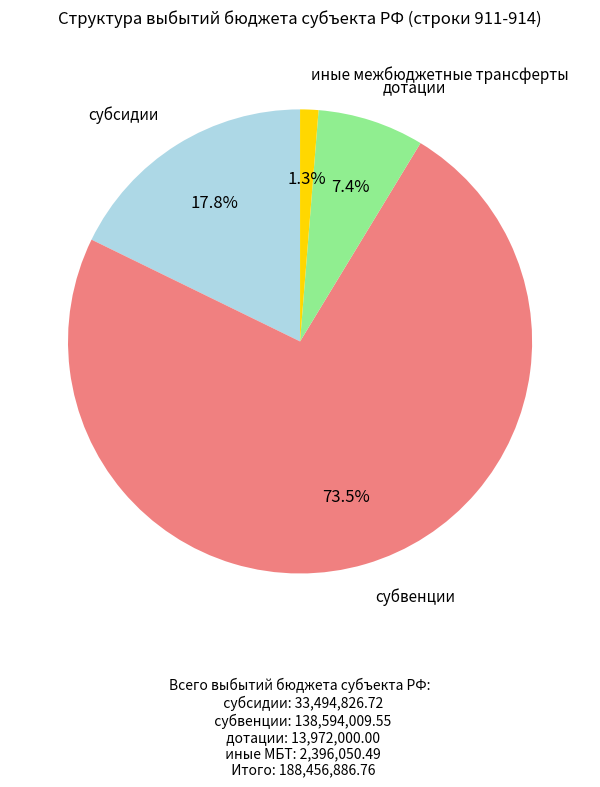

Is there any slice that represents more than half of the pie?

Yes